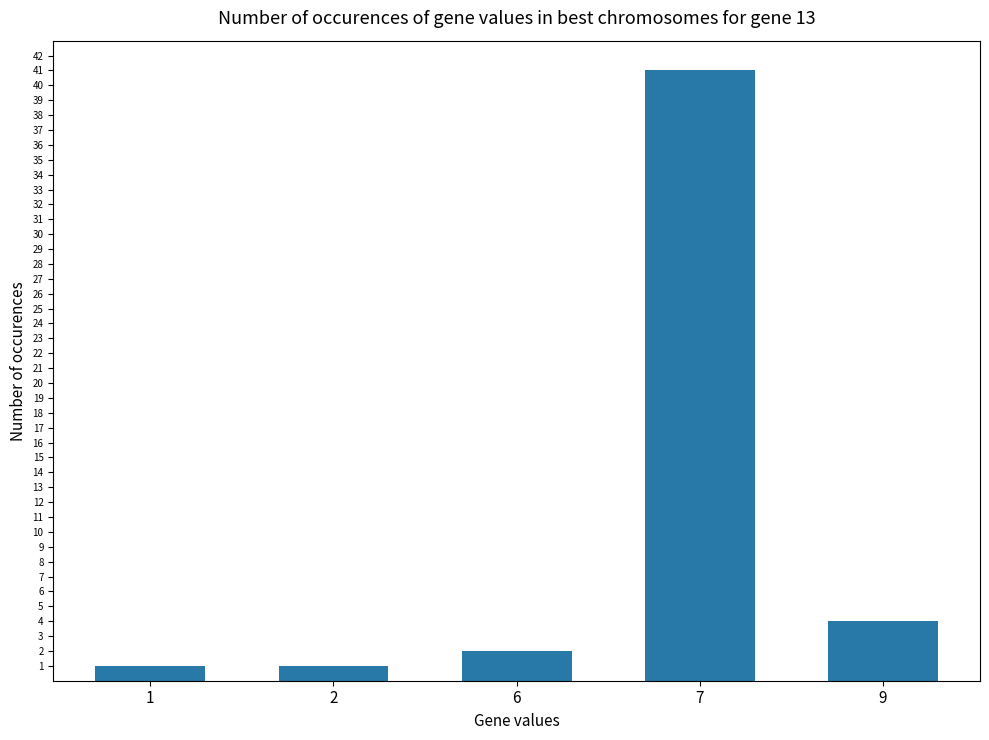

Which category has the highest value across all series?

7